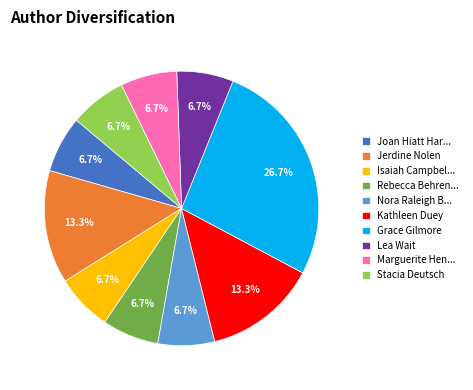

What percentage is NOT represented by Lea Wait?

93.3%